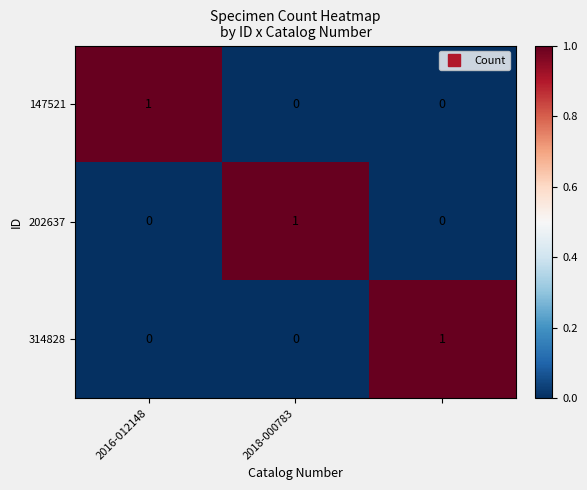

What is the maximum value shown in the chart?

1